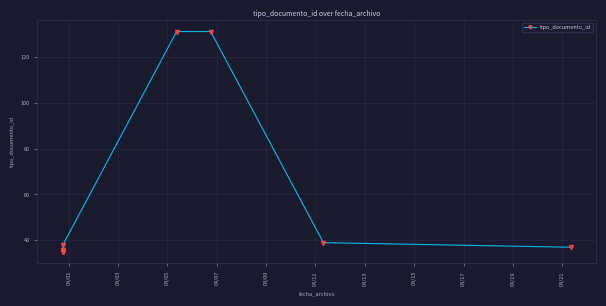

What is the difference between the maximum and second lowest values?

96